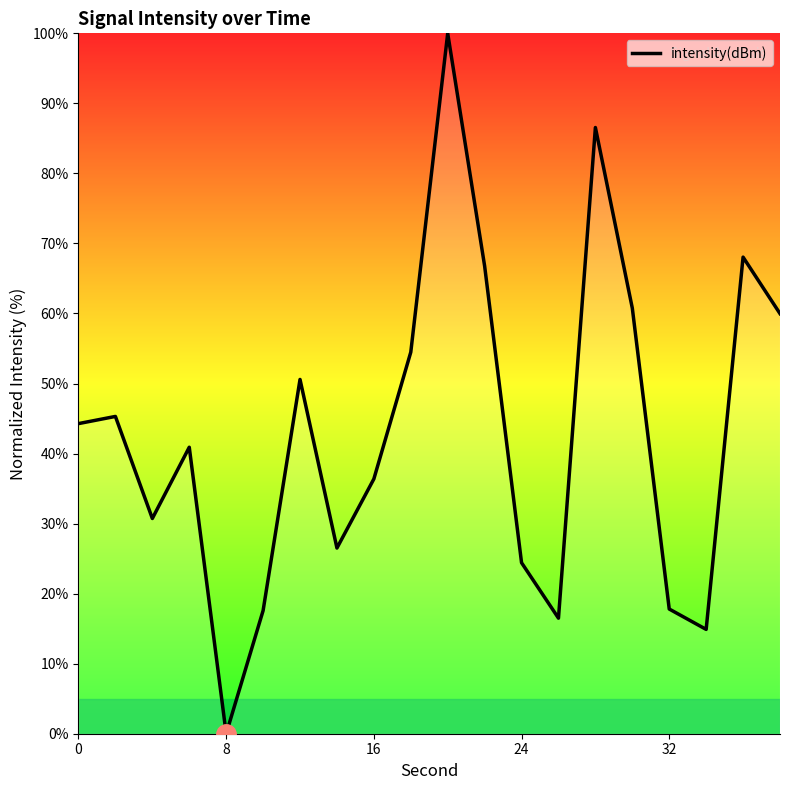

What is the difference between the maximum and minimum values?

100.0